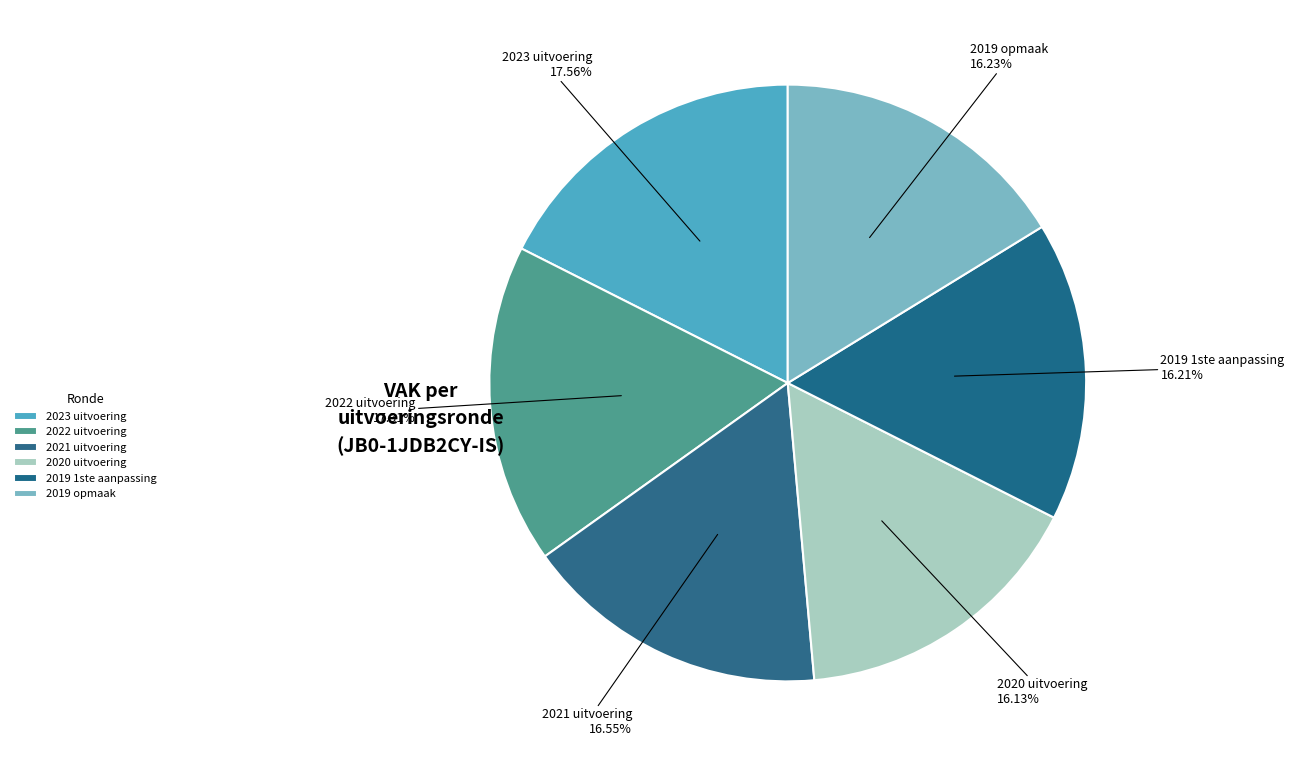

Approximately how many times larger is the value at 2019 opmaak compared to 2021 uitvoering?

1.0